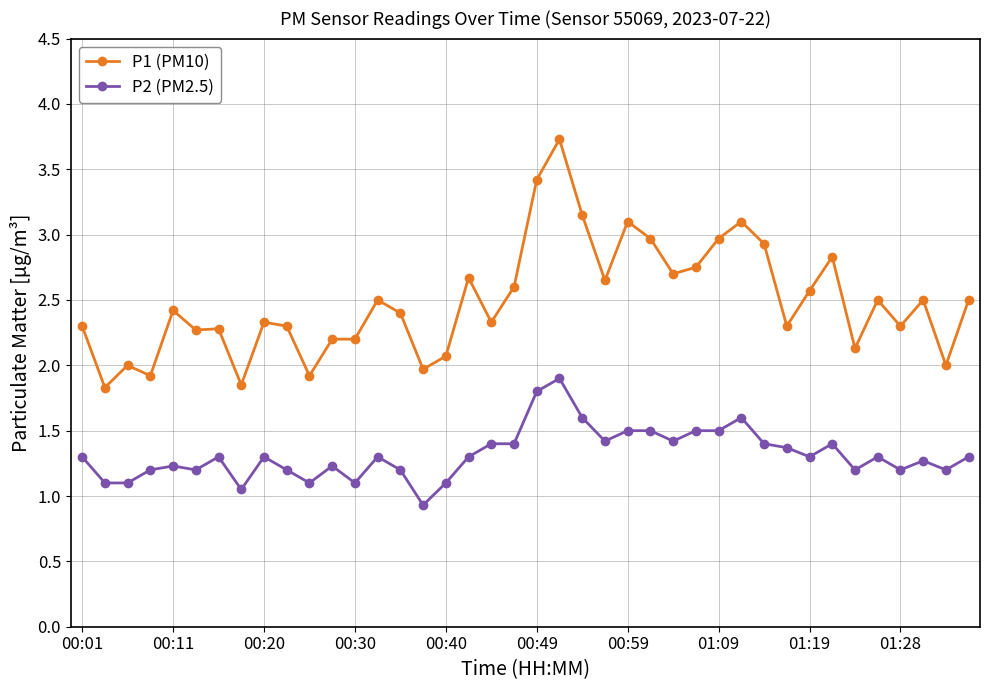

Which series has the largest total across all categories?

P1 (PM10)